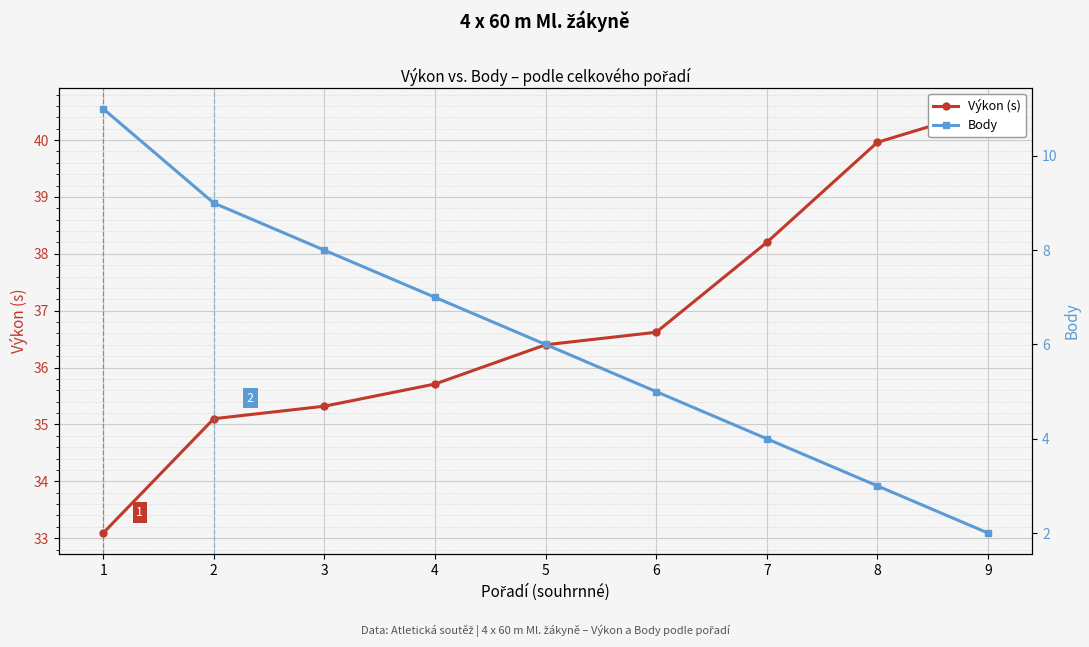

Reading left to right, list all the values displayed in this chart.

Výkon (s): 33.1	35.1	35.3	35.7	36.4	36.6	38.2	40.0	40.5
Body: 11.0	9.0	8.0	7.0	6.0	5.0	4.0	3.0	2.0